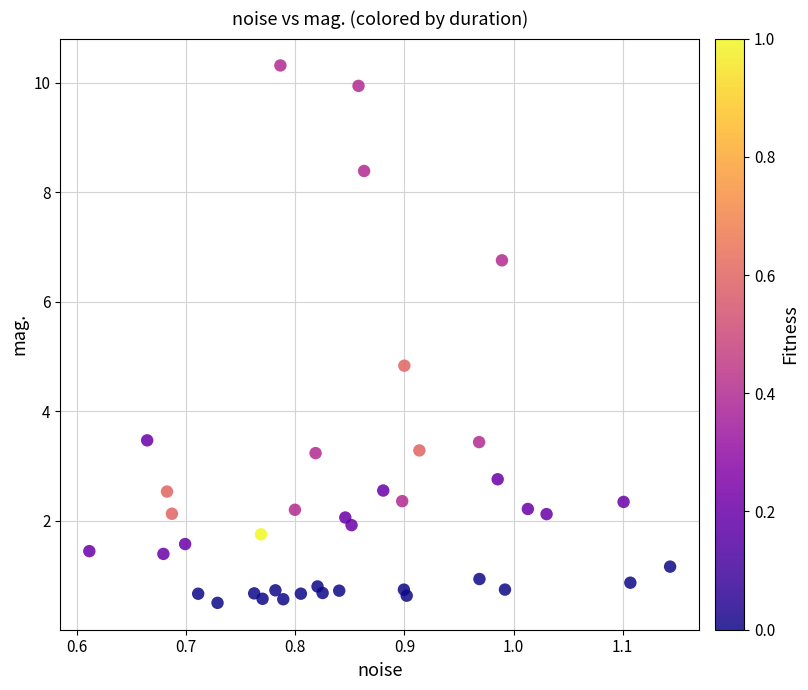

What Y value in the scatter plot is closest to 5?

4.8